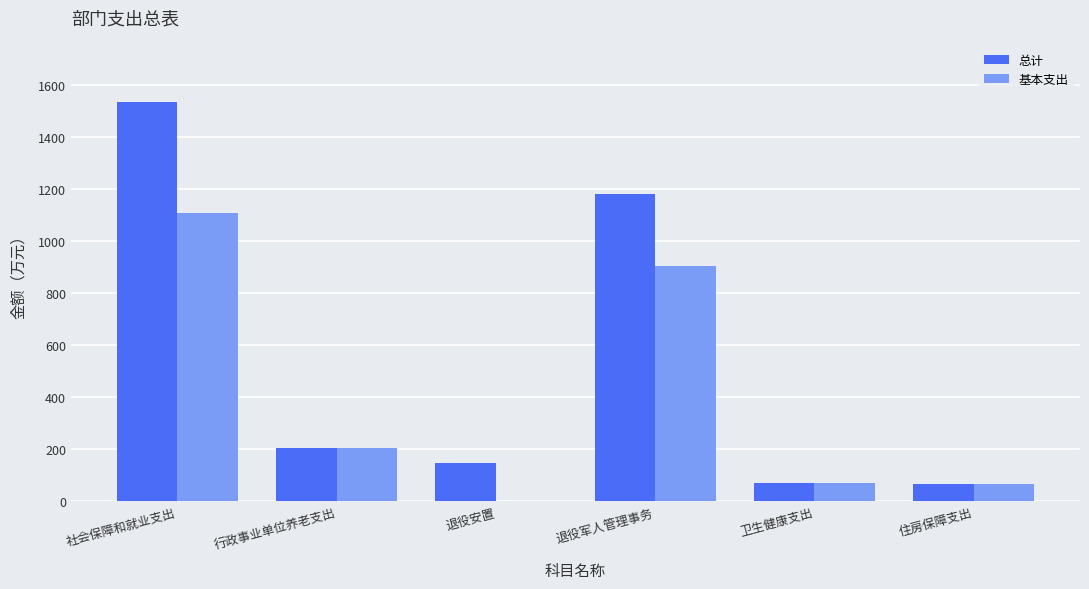

At which category is the sum across all series the highest?

社会保障和就业支出